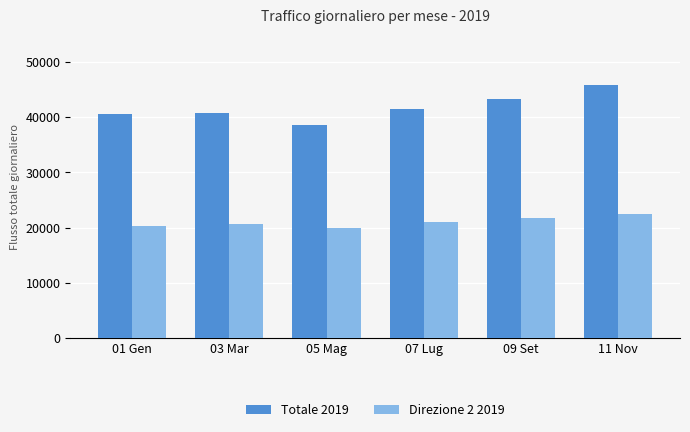

How many bars are there in total?

12